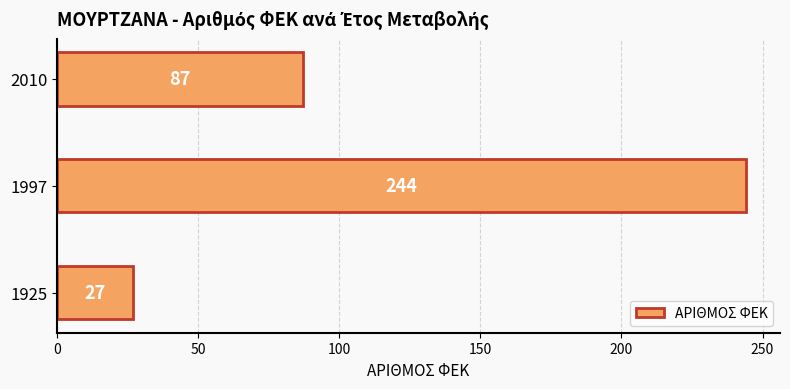

Reading top to bottom, what are all the values shown in this chart?

87	244	27